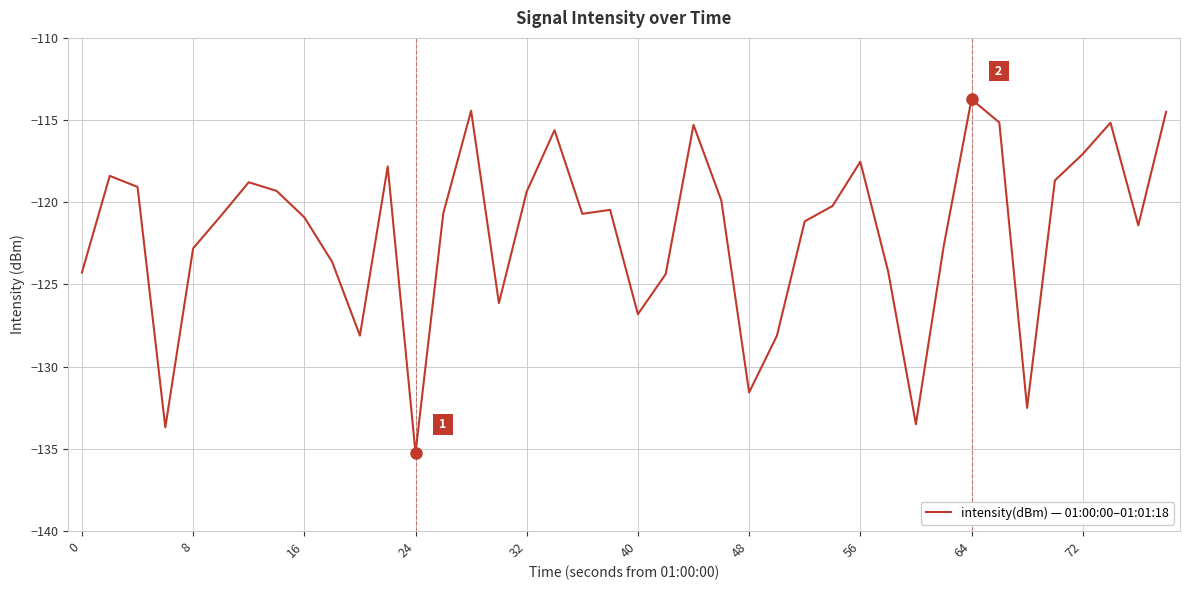

What is the difference between the maximum and minimum values?

21.5